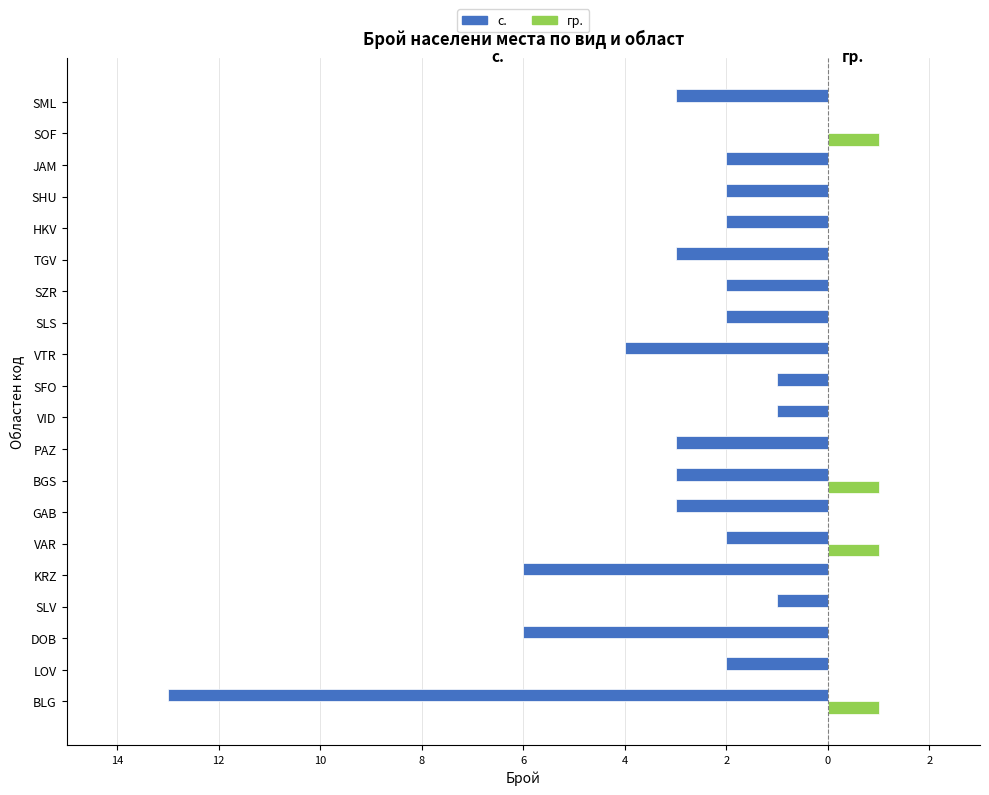

What are all the series names shown in the legend?

с., гр.